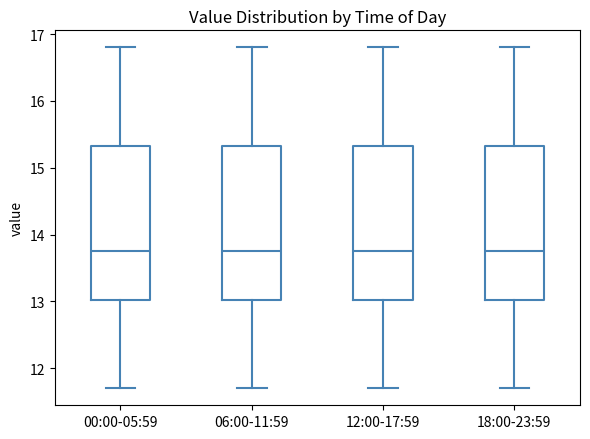

Where is the lower edge of the box for 12:00-17:59 on the y-axis? The values are not printed on the chart, so give them approximately, as read against the axis.

13.0